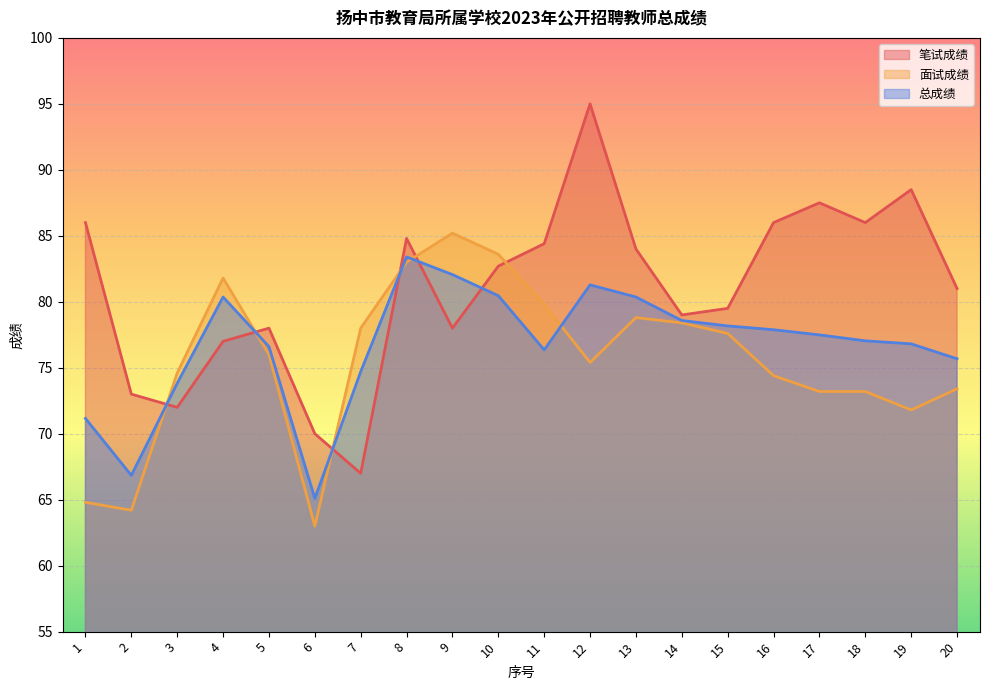

True or false: 总成绩 has a value of 49.5 at 10.

False